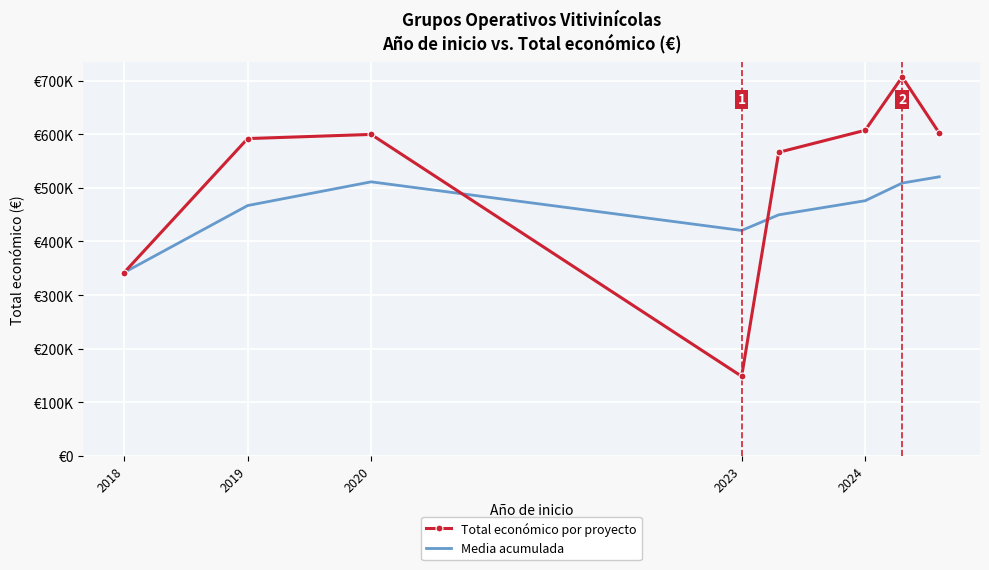

How many interior local peaks does the Total económico por proyecto series have?

2